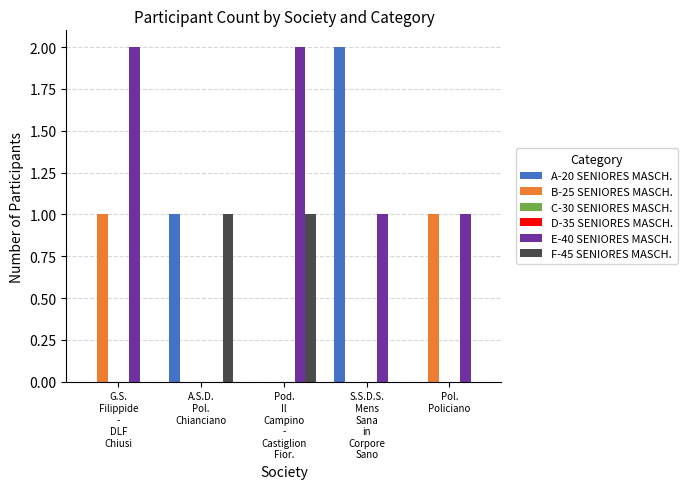

At which category is the sum across all series the highest?

G.S.
Filippide
-
DLF
Chiusi